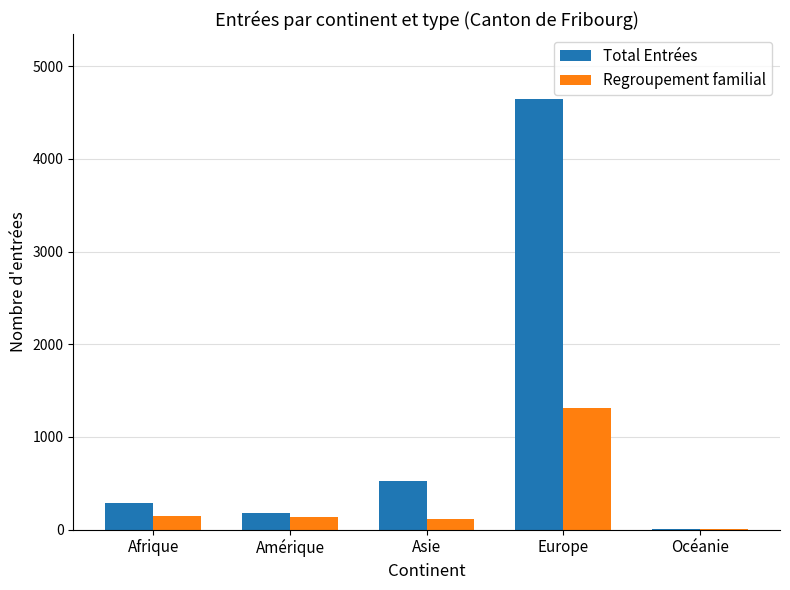

Which series has the widest spread of values?

Total Entrées